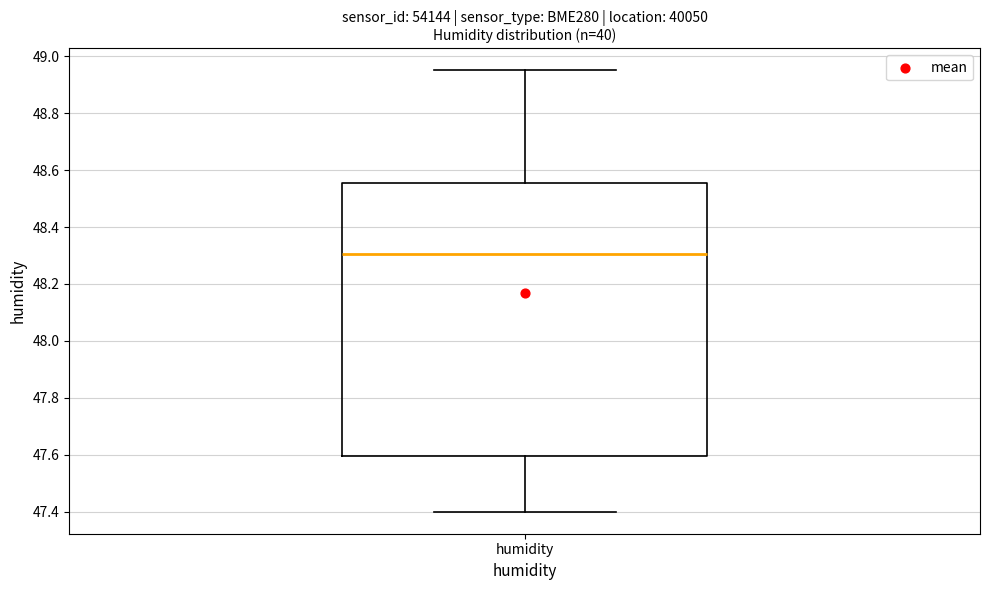

Transcribe this box plot: give where the median line is, the range the box spans, and where the two whiskers end, as read against the y-axis. The values are not printed on the chart, so give them approximately, as read against the axis.

median 48.30, box 47.60 to 48.56, whiskers 47.40 to 48.96